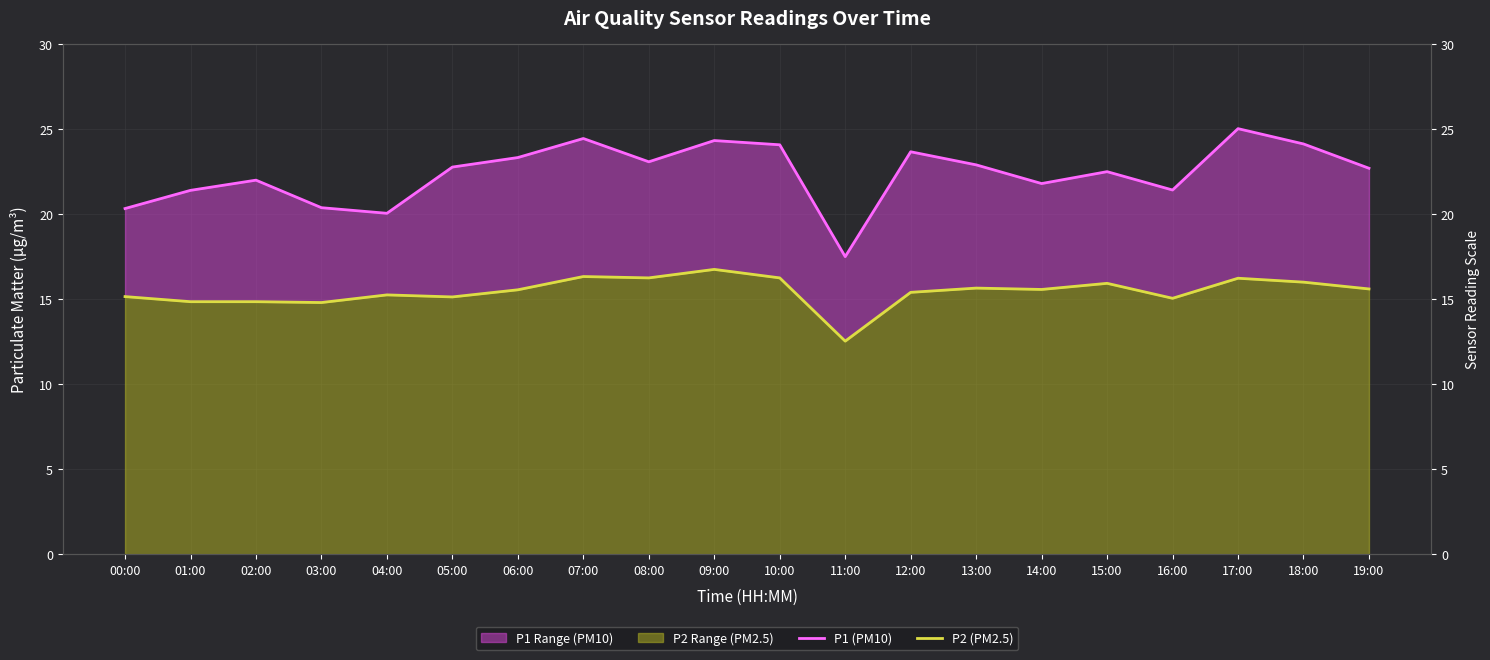

True or false: P1 (PM10) and P2 (PM2.5) intersect in this chart.

False